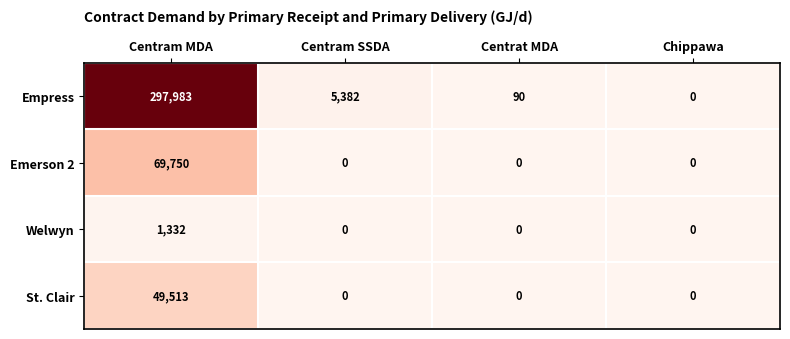

Which category has the lowest value in the Empress series?

Chippawa